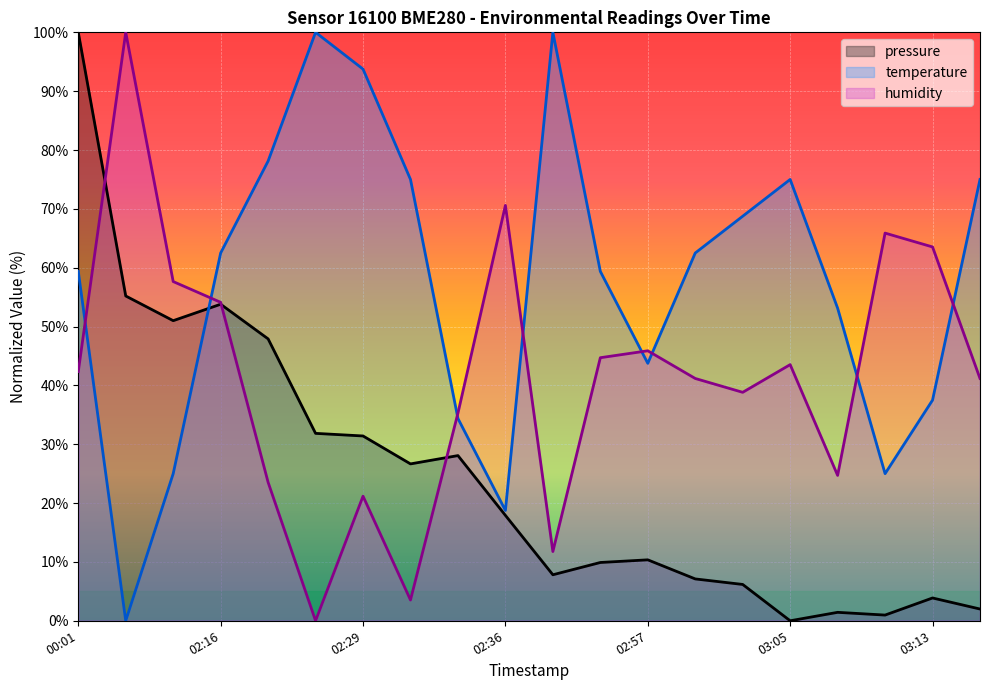

The pressure series shows 31.8 at 2023-01-08T02:26. True or false?

True